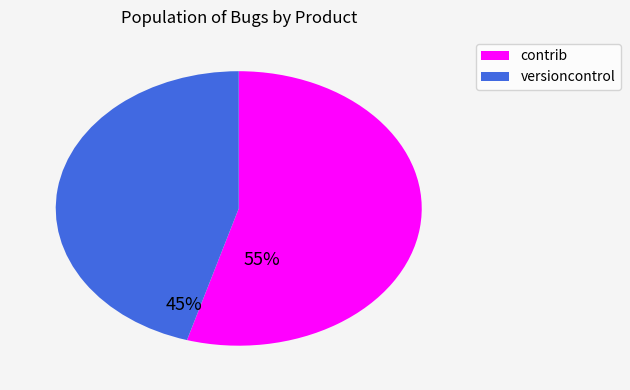

True or false: versioncontrol accounts for 36% of the total.

False